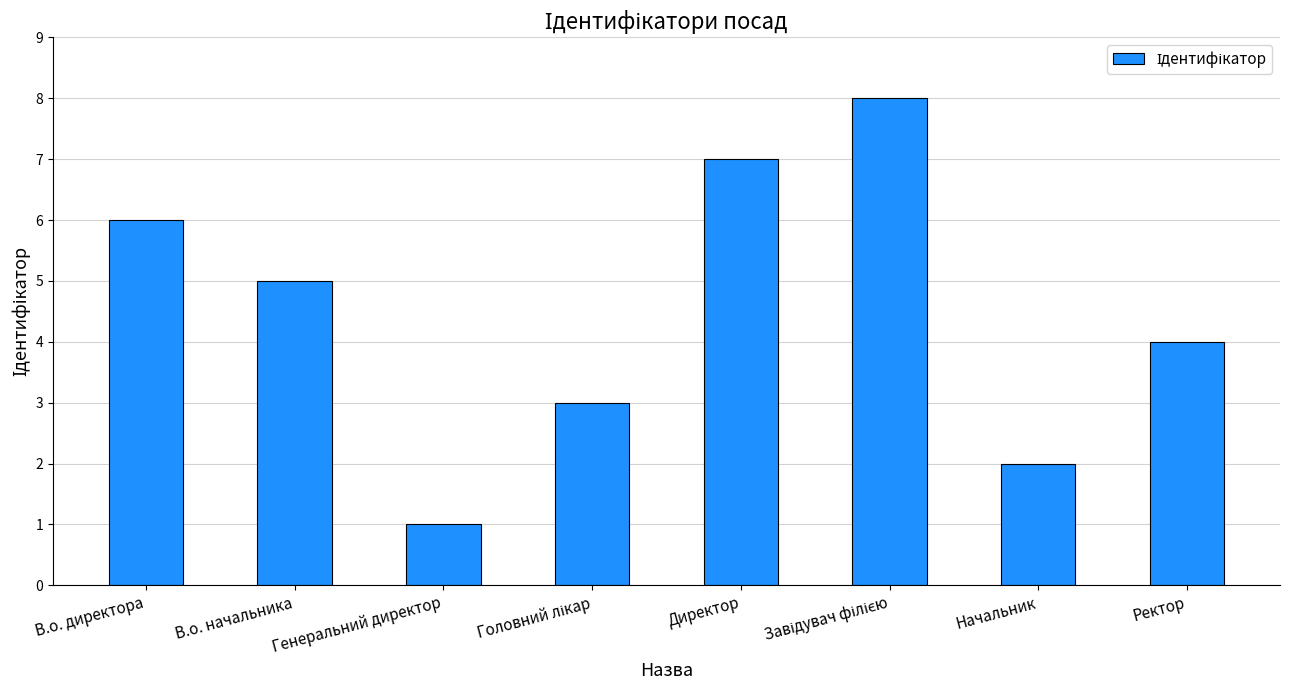

What is the label of the 3rd bar from the left?

Генеральний директор